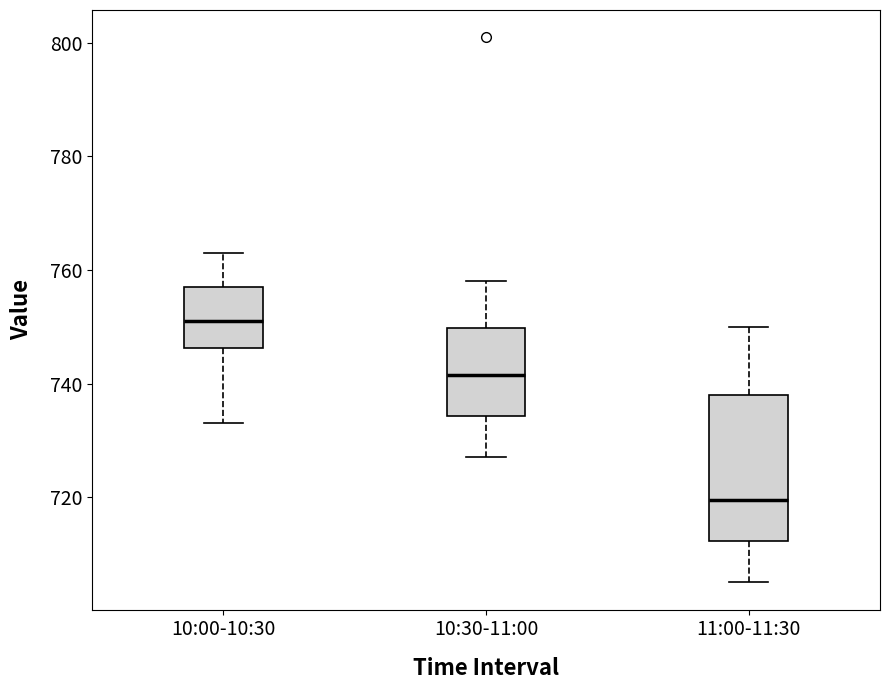

Reading left to right, read every box against the y-axis: the position of its median line, the range the box covers, and the ends of its whiskers. The values are not printed on the chart, so give them approximately, as read against the axis.

10:00-10:30: median 752, box 746 to 758, whiskers 734 to 764
10:30-11:00: median 742, box 734 to 750, whiskers 728 to 758
11:00-11:30: median 720, box 712 to 738, whiskers 706 to 750